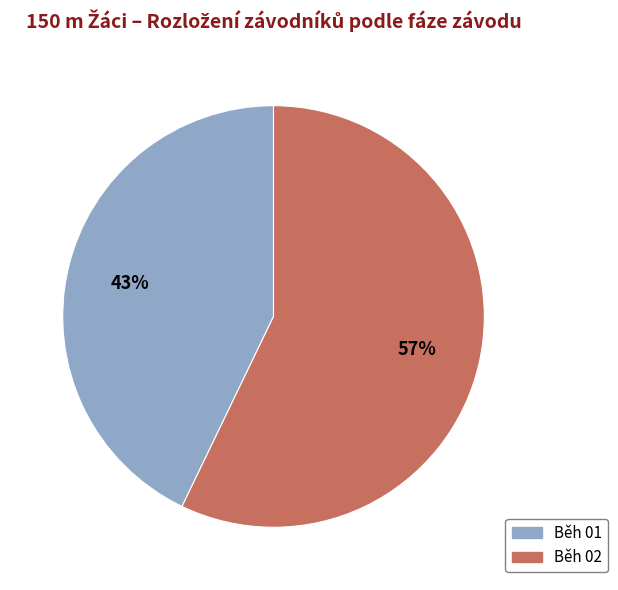

To the nearest percent, what is the average slice percentage?

50%